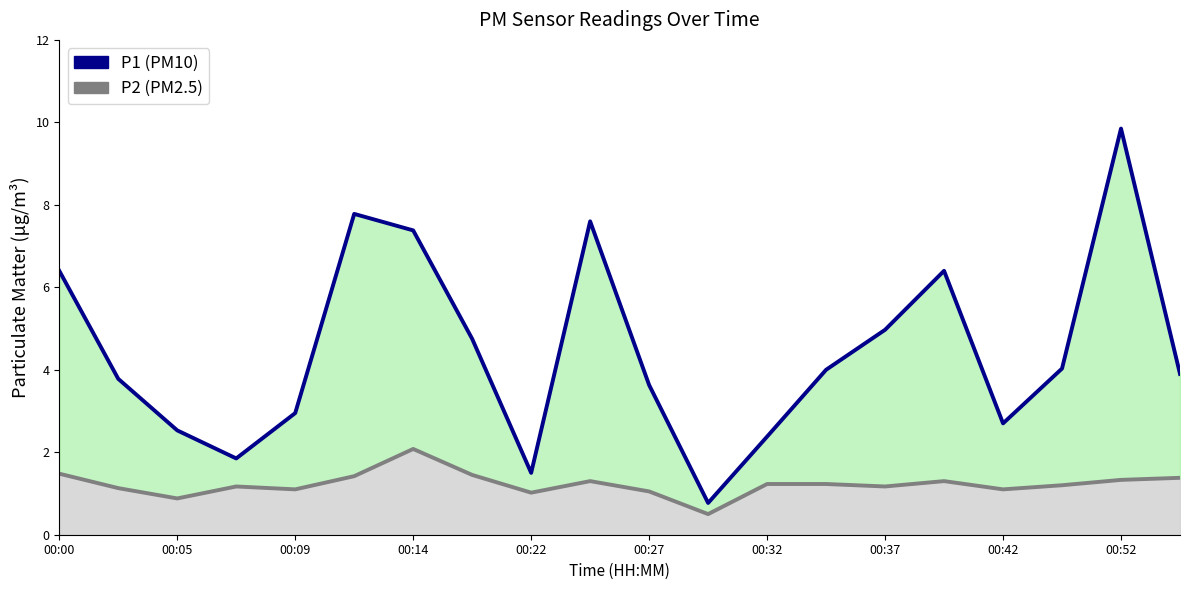

Which category has the lowest value in the P1 series?

11